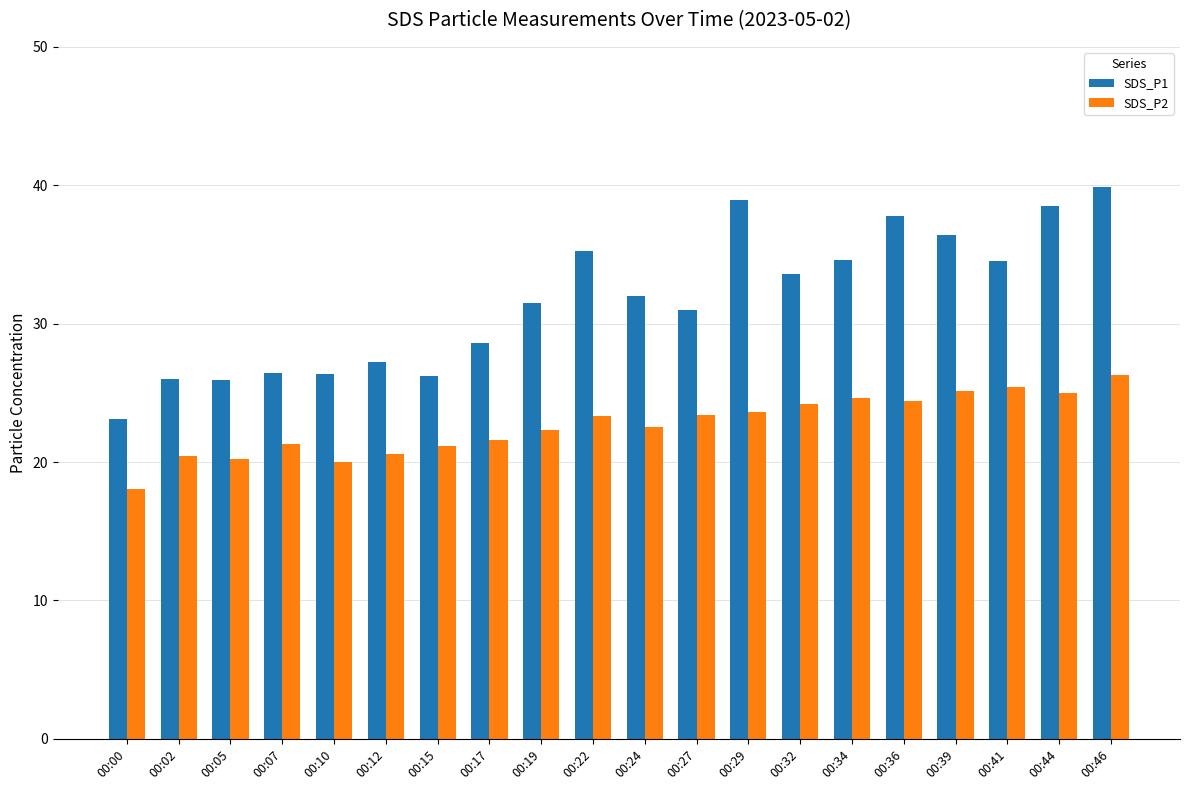

What is the approximate value of SDS_P2 at 00:02?

20.4